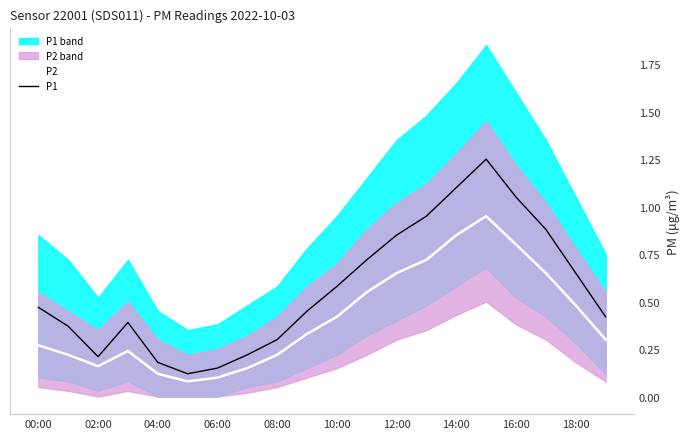

Is it true that P2 equals 0.5 at 18:00?

True